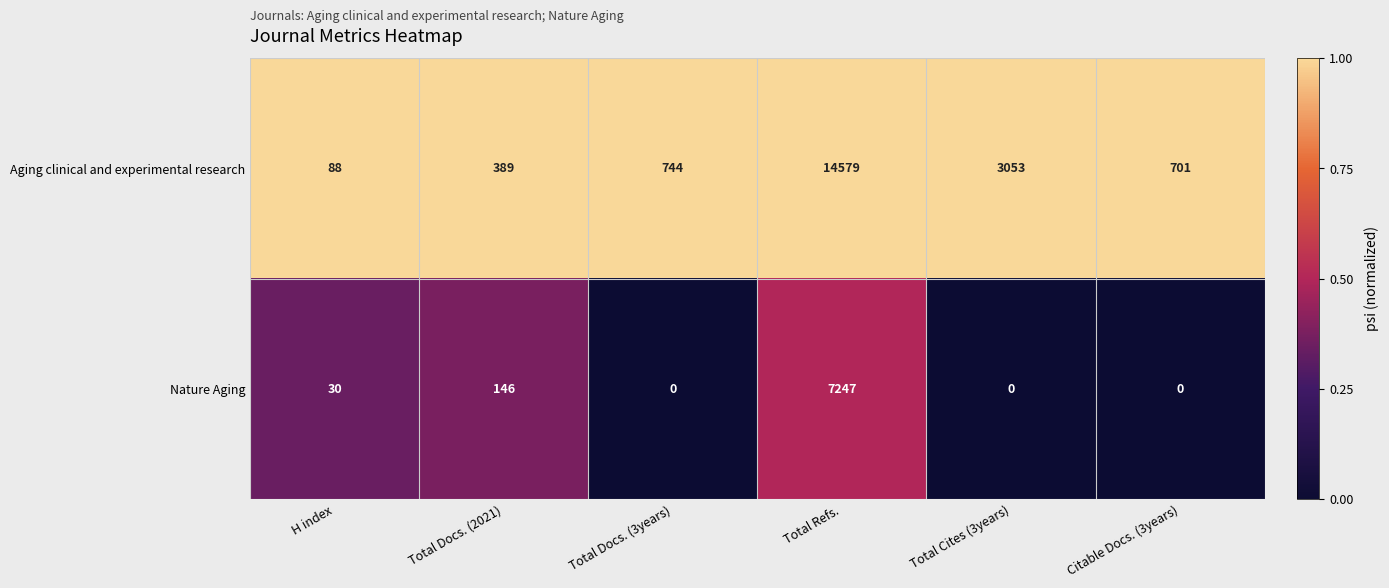

What is the greatest value displayed?

14579